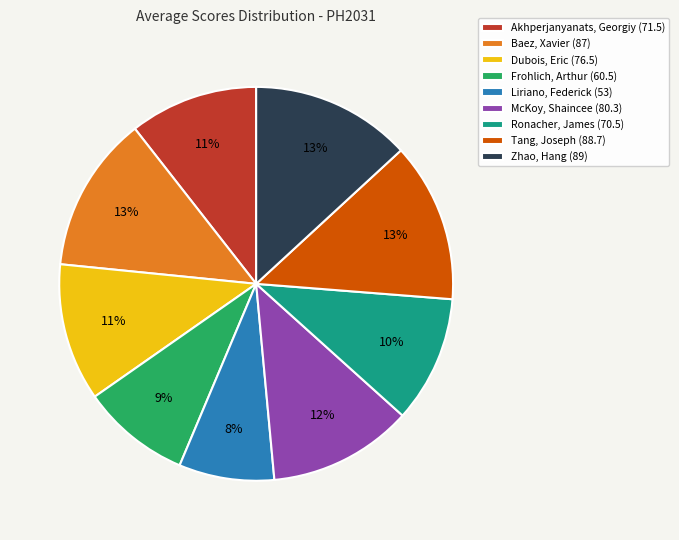

To the nearest percent, what is the combined percentage of Liriano, Federick and Baez, Xavier?

21%